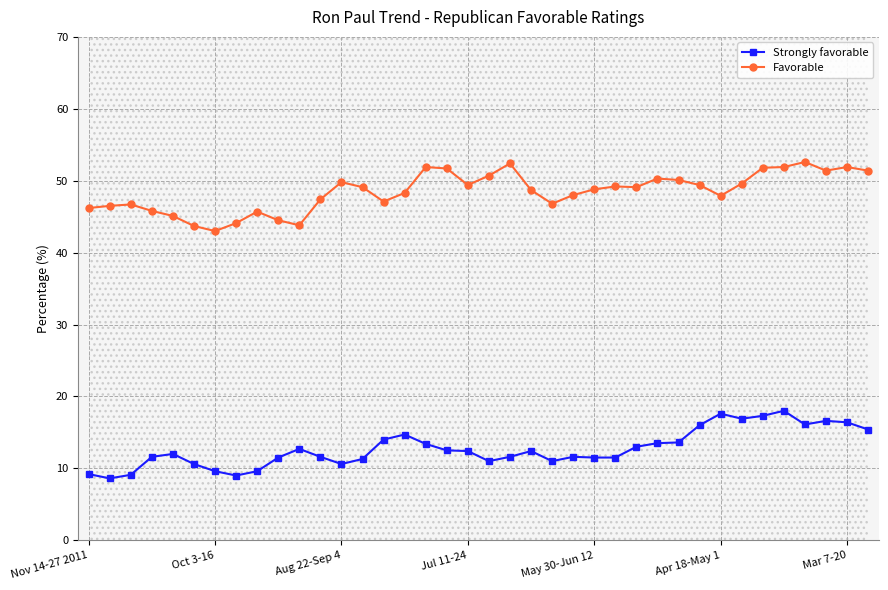

Which series has the widest spread of values?

Favorable